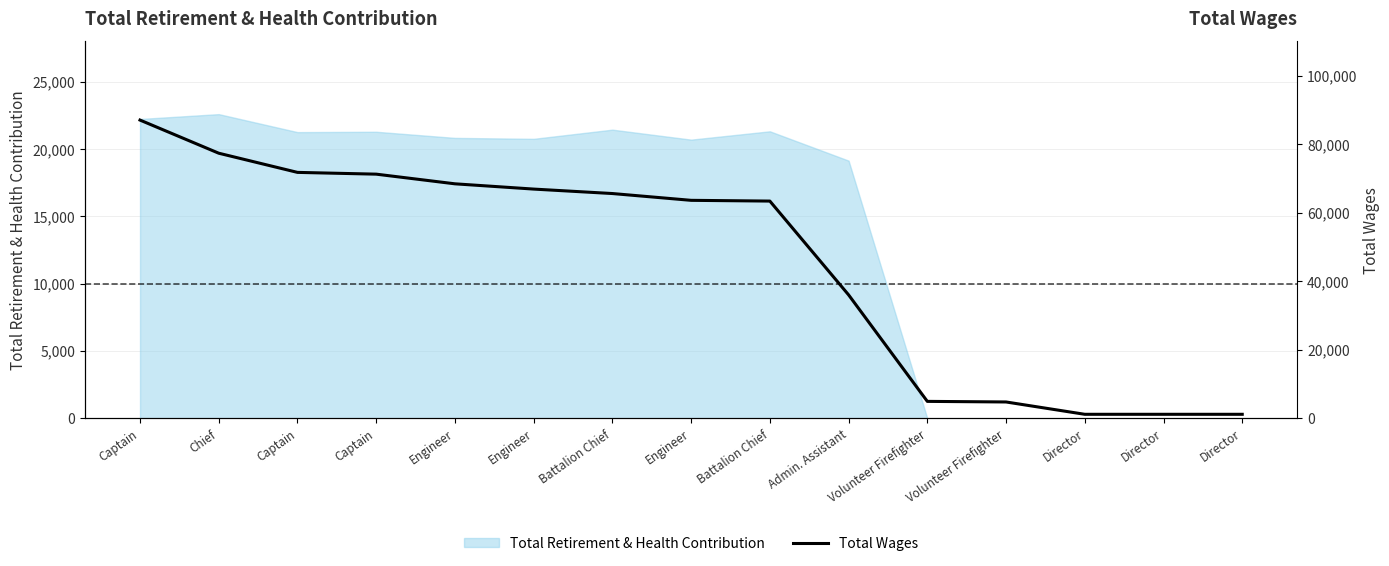

The chart shows a value of 132841 at Captain. True or false?

False